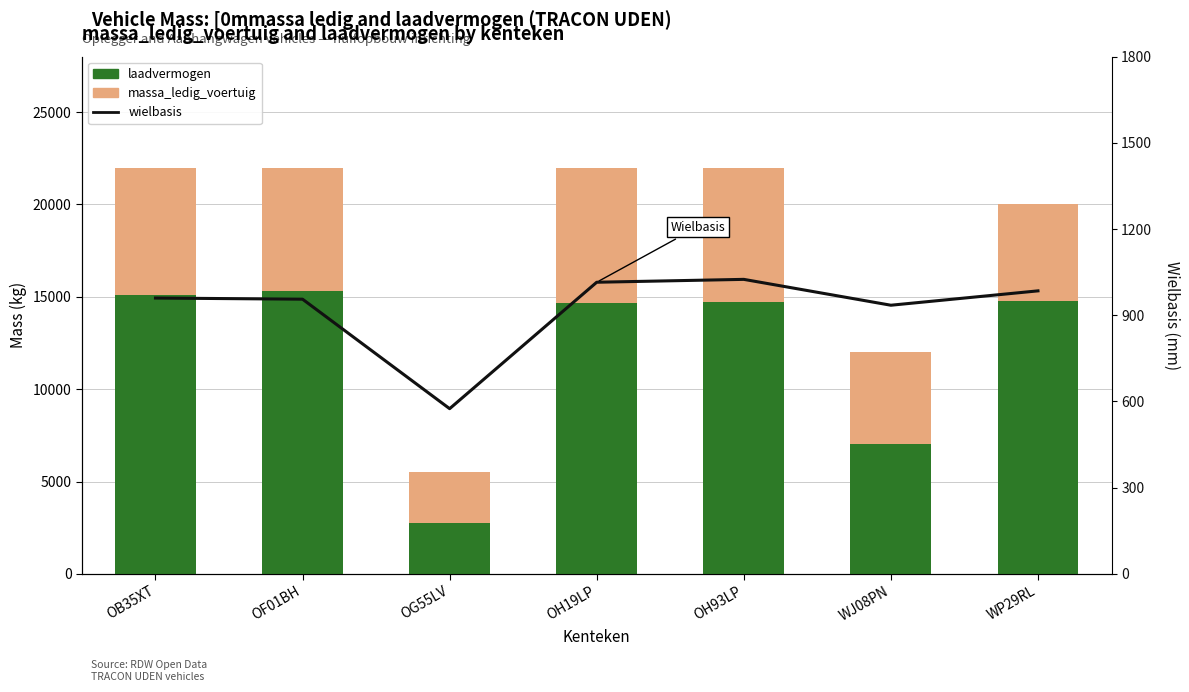

At OH19LP, list the series in order from largest to smallest.

laadvermogen, massa_ledig_voertuig, wielbasis